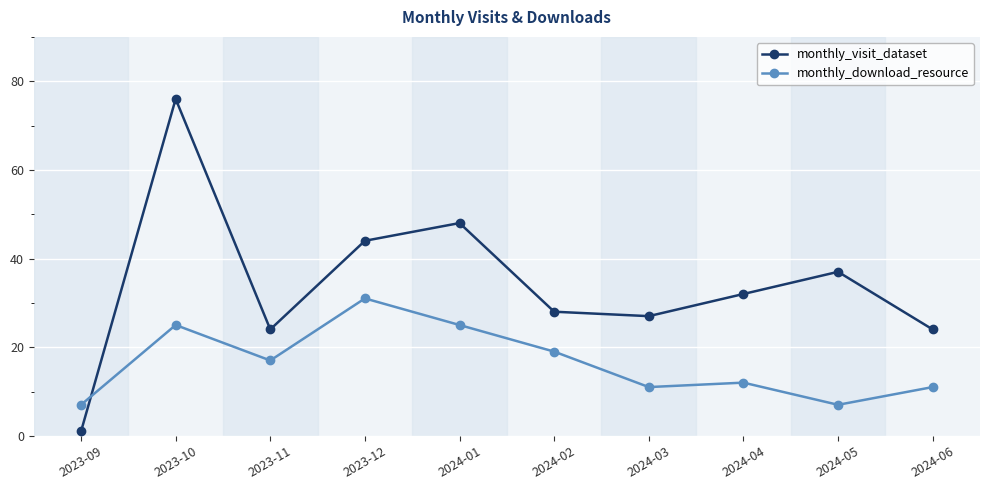

What is the label of the 4th point from the right?

2024-03